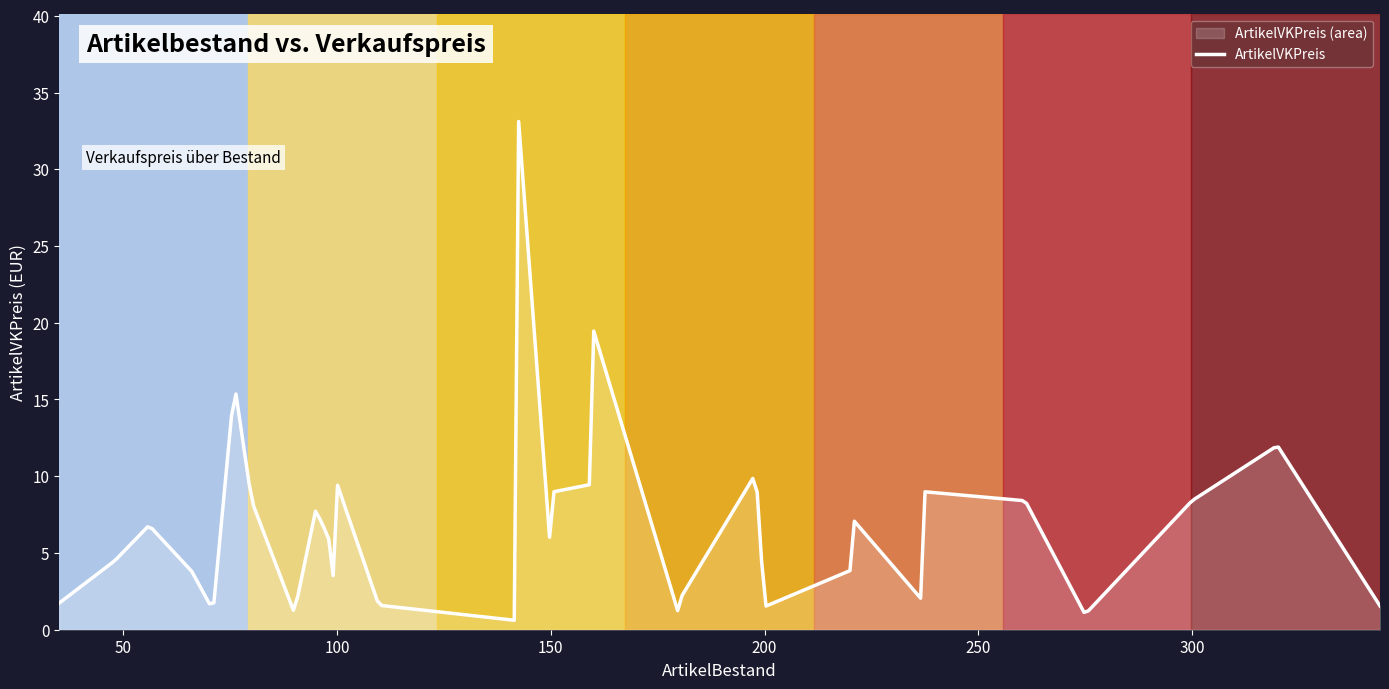

What is the maximum value shown in the chart?

33.1